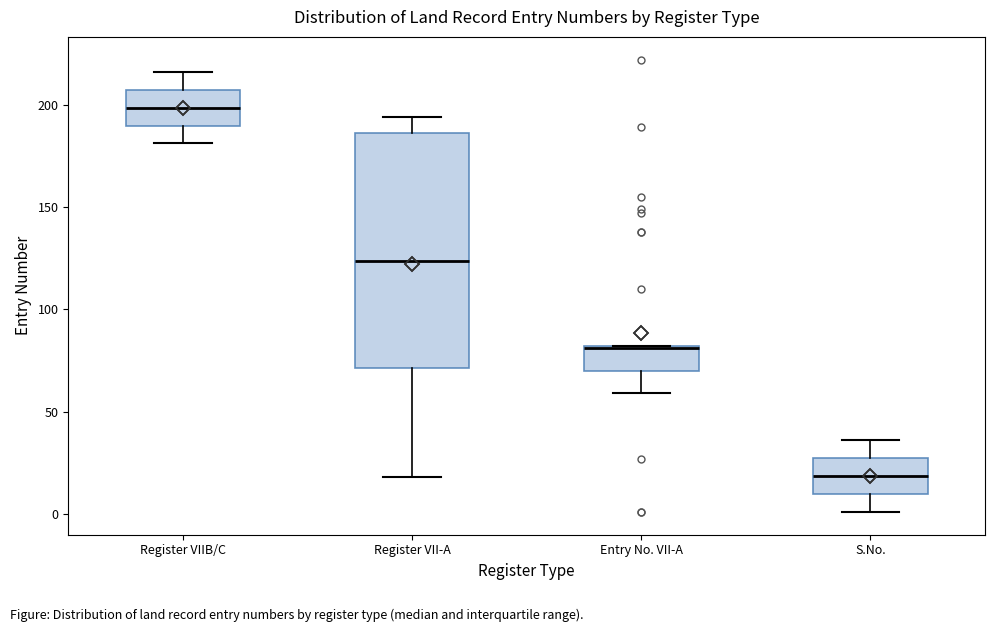

Reading left to right, transcribe this box plot: for each box, give where its median line is, the range the box spans, and where its two whiskers end, as read against the y-axis. The values are not printed on the chart, so give them approximately, as read against the axis.

Register VIIB/C: median 200, box 190 to 205, whiskers 180 to 215
Register VII-A: median 125, box 70 to 185, whiskers 20 to 195
Entry No. VII-A: median 80, box 70 to 80, whiskers 60 to 80
S.No.: median 20, box 10 to 25, whiskers 0 to 35